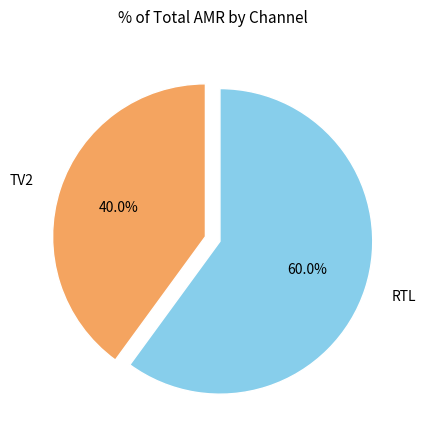

Count the number of slices in the pie.

2